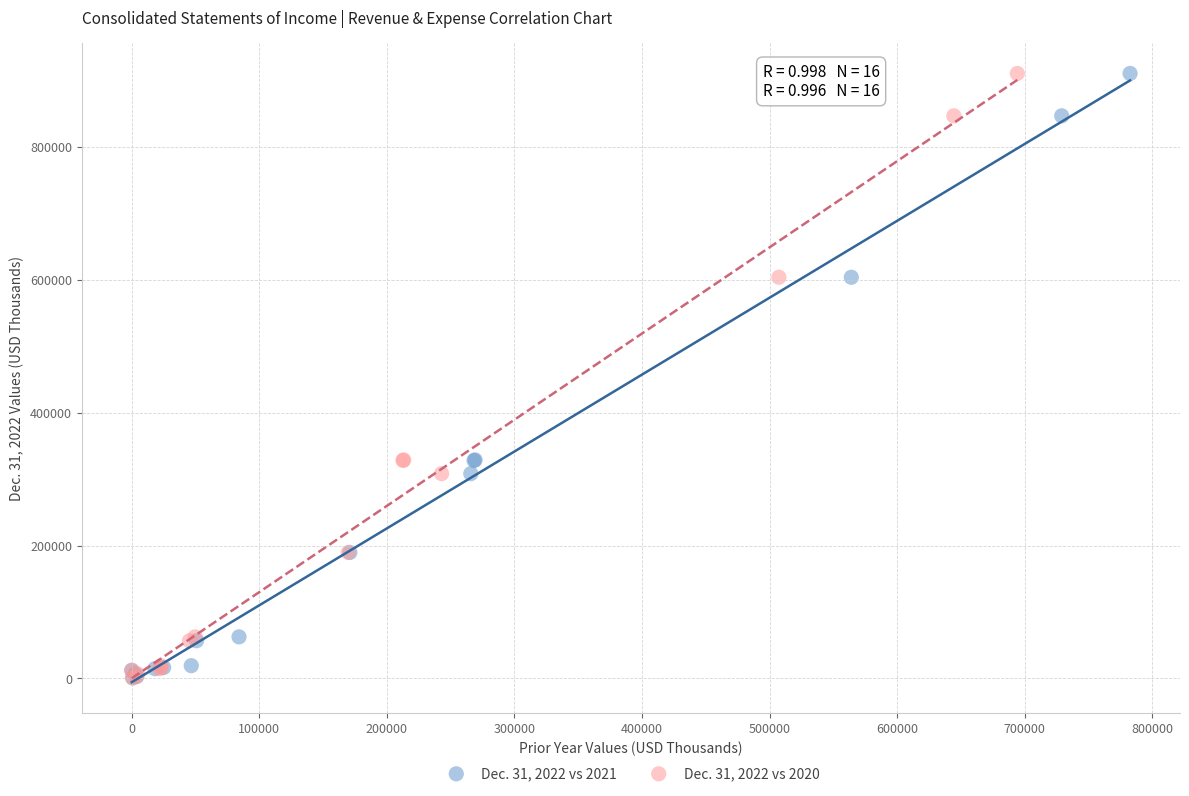

What are all the series names shown in the legend?

Dec. 31, 2022 vs 2021, Dec. 31, 2022 vs 2020